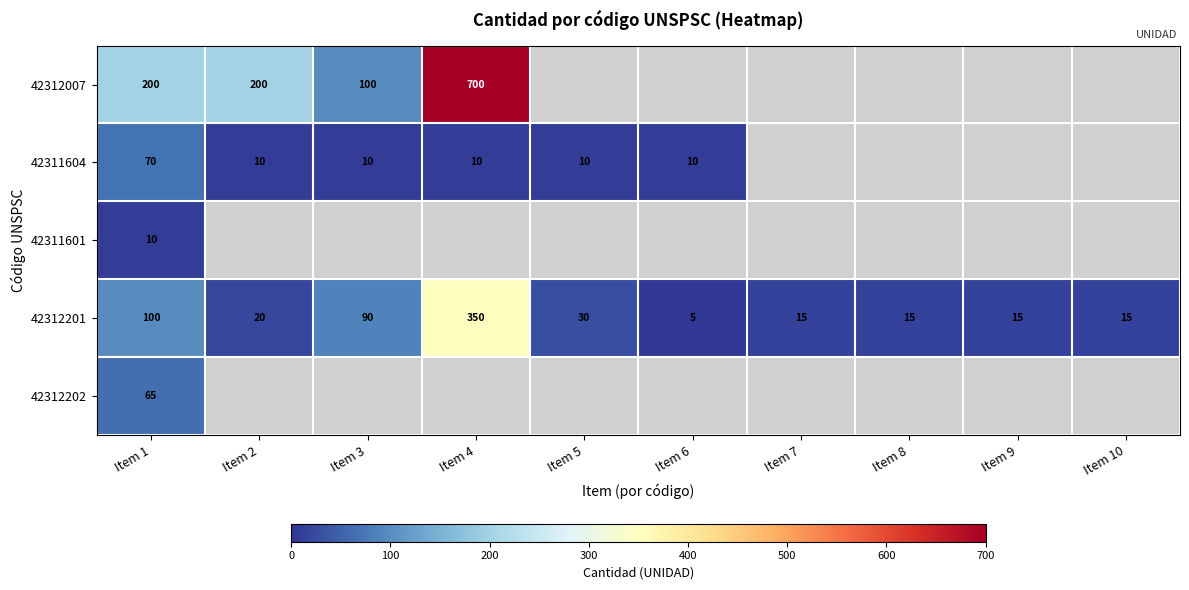

Rank the series at Item 1 from lowest to highest value.

42311601, 42312202, 42311604, 42312201, 42312007